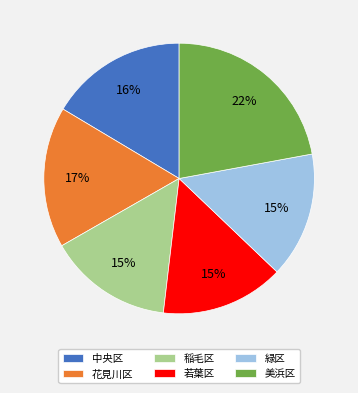

The 若葉区 slice represents 3% of the pie. True or false?

False